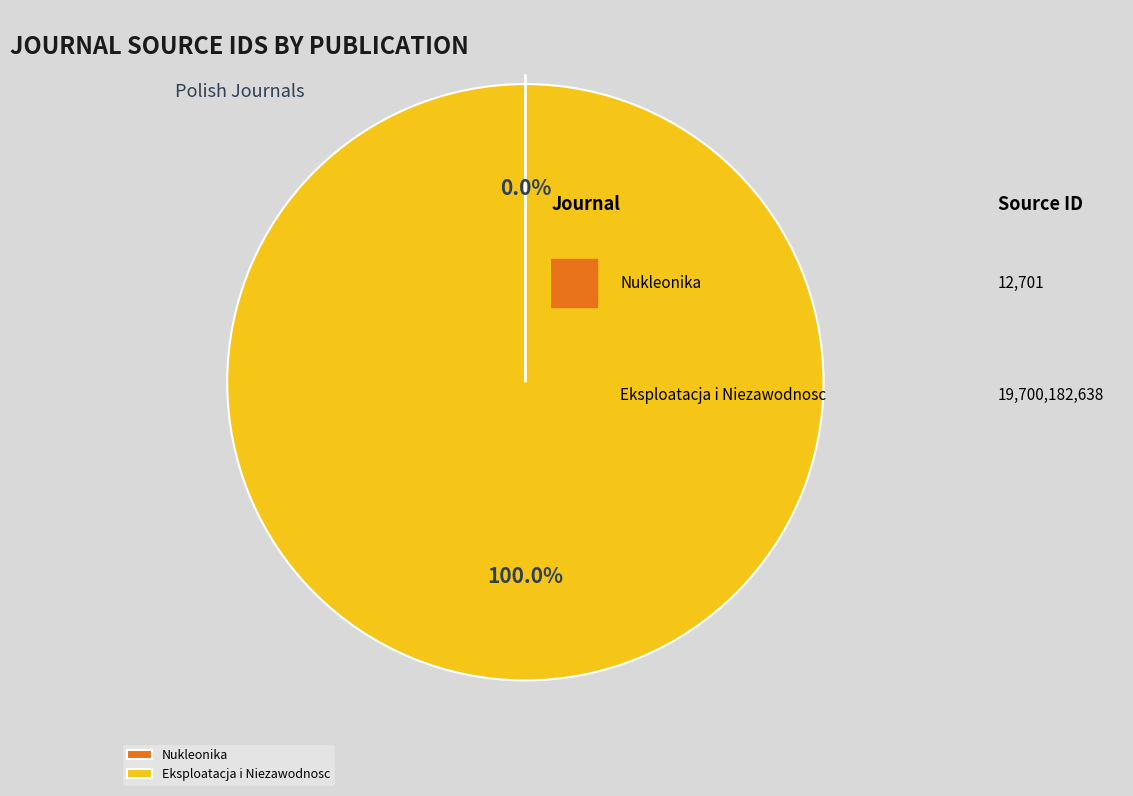

Which category has the biggest portion of the pie?

Eksploatacja i Niezawodnosc